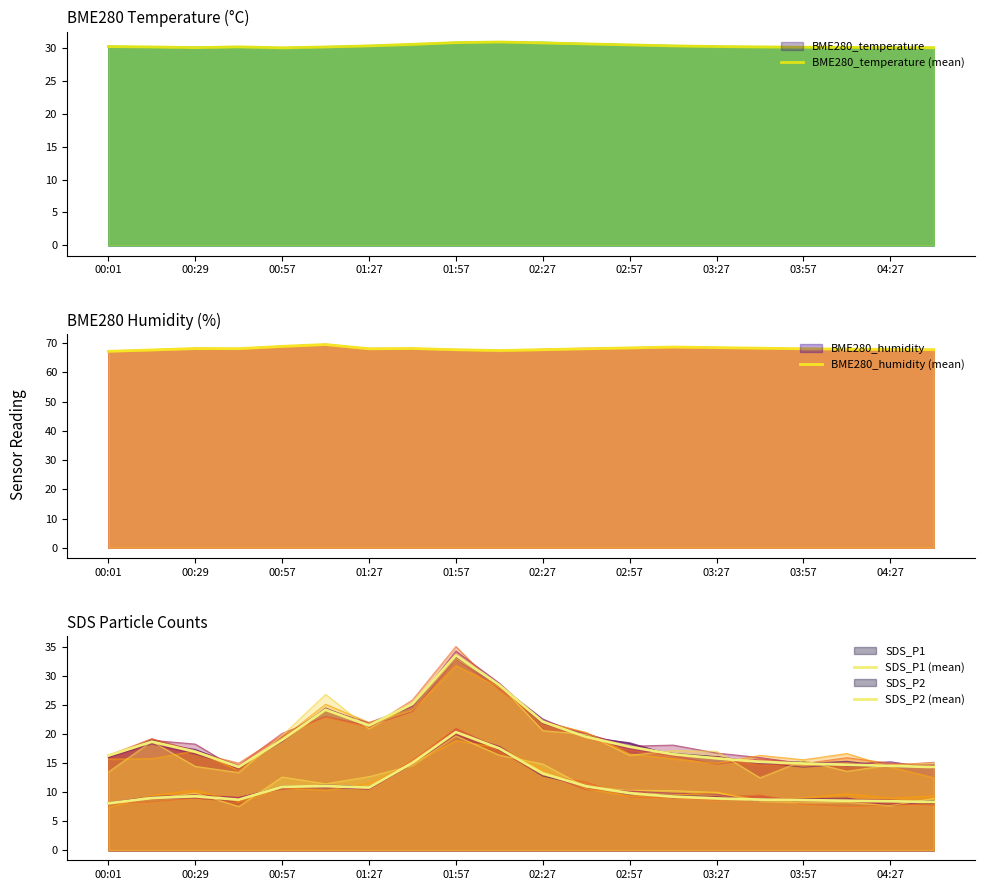

What is the average value of the BME280_humidity (mean) series?

68.1